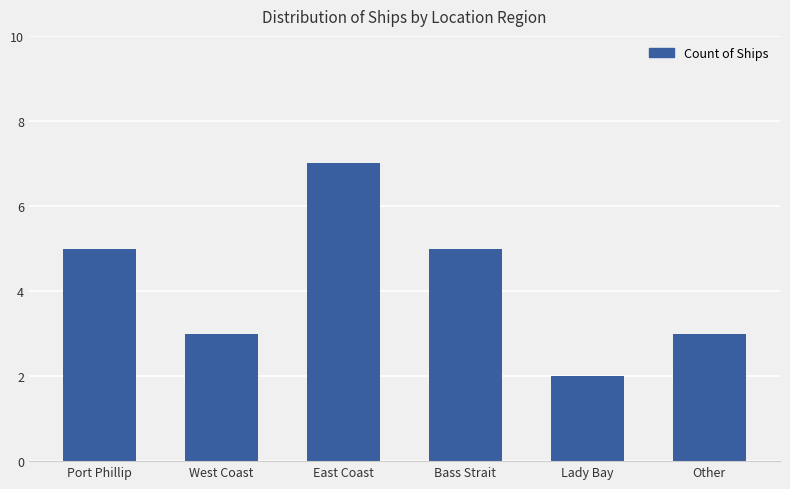

What is the label of the 1st bar from the right?

Other